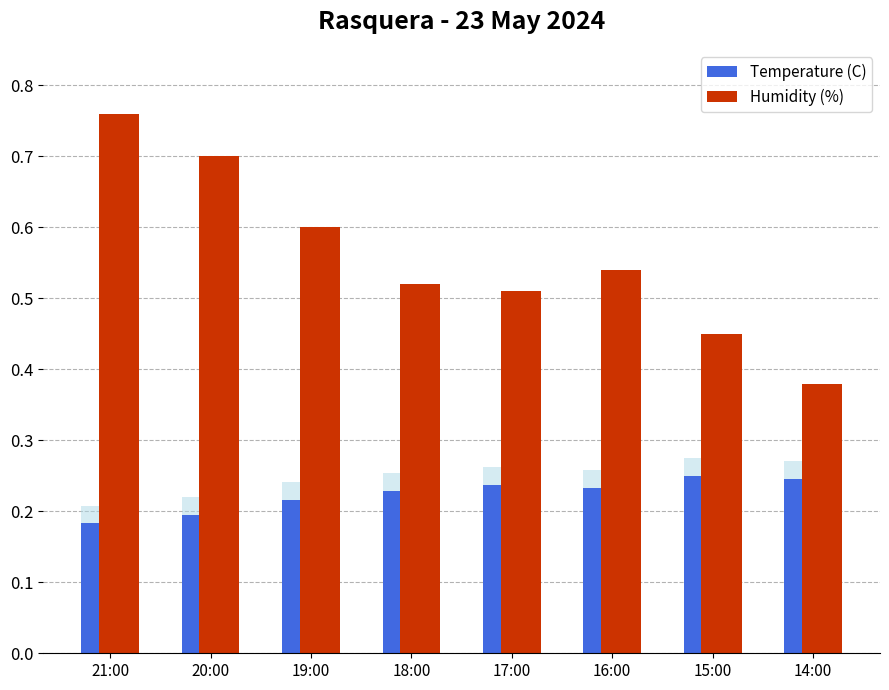

Which series has the largest total across all categories?

Humidity (%)